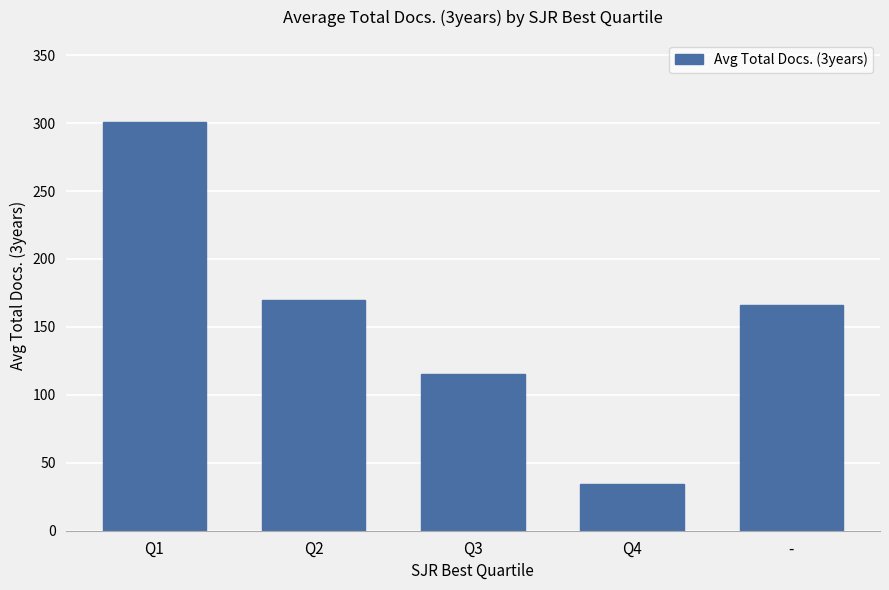

Approximately how many times larger is the value at Q2 compared to Q4?

4.9